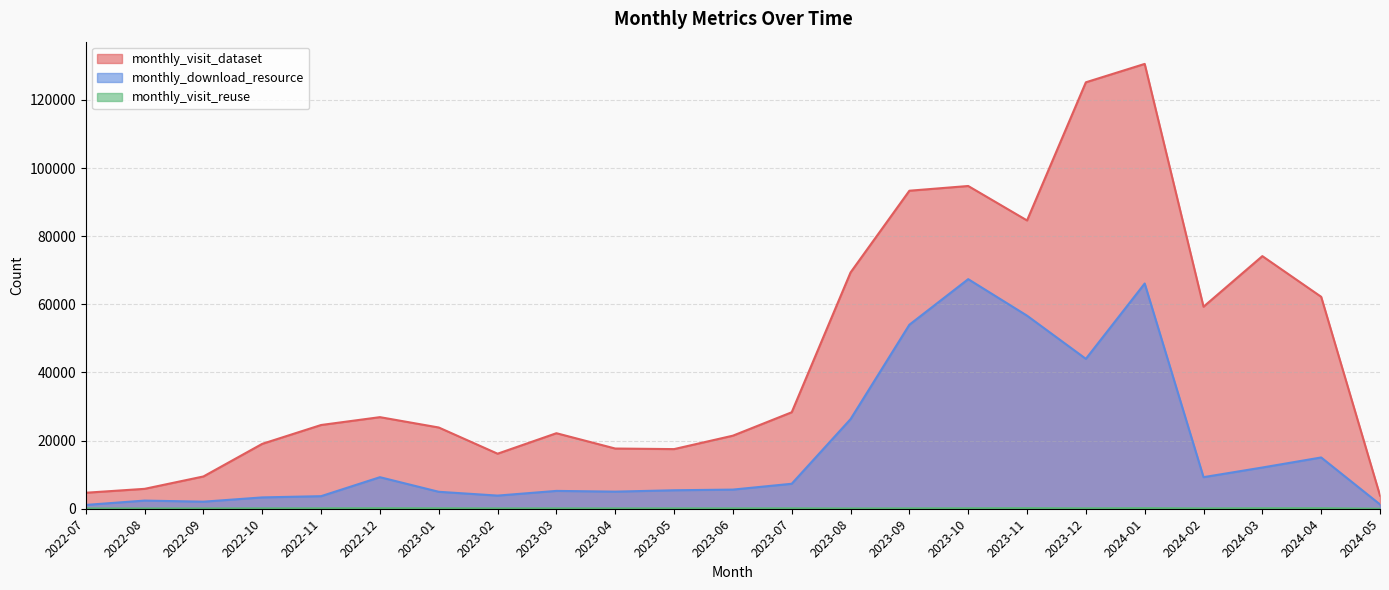

At 2024-04, list the series in order from largest to smallest.

monthly_visit_dataset, monthly_download_resource, monthly_visit_reuse